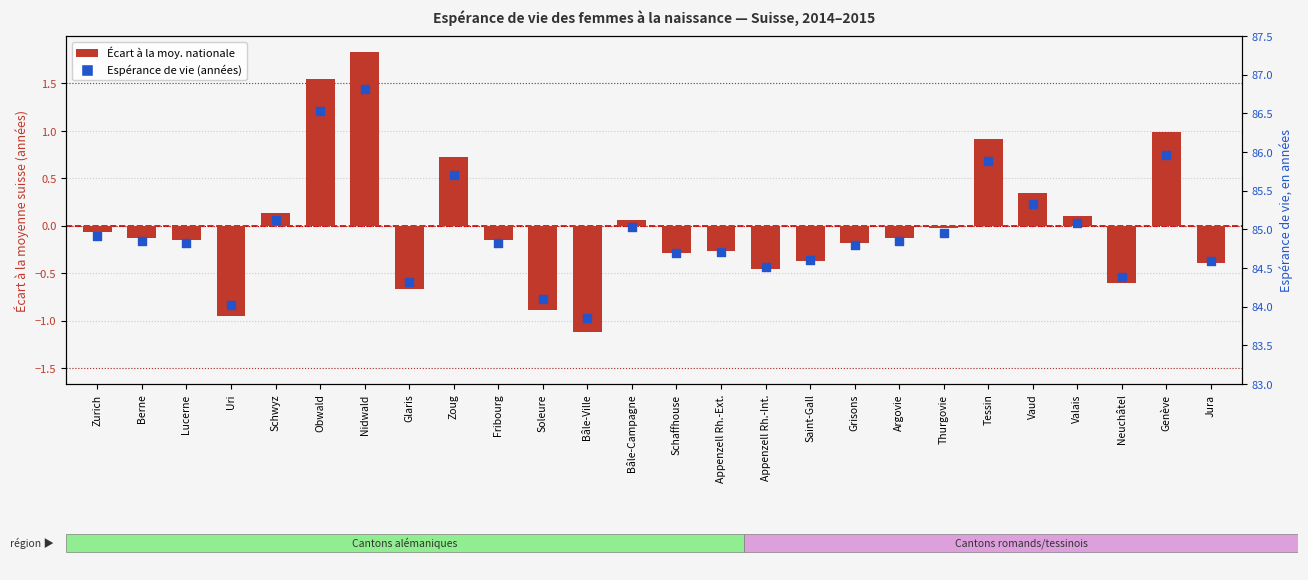

Is the value of Écart à la moyenne nationale at Uri greater than the value of Espérance de vie (années) at Bâle-Ville?

No